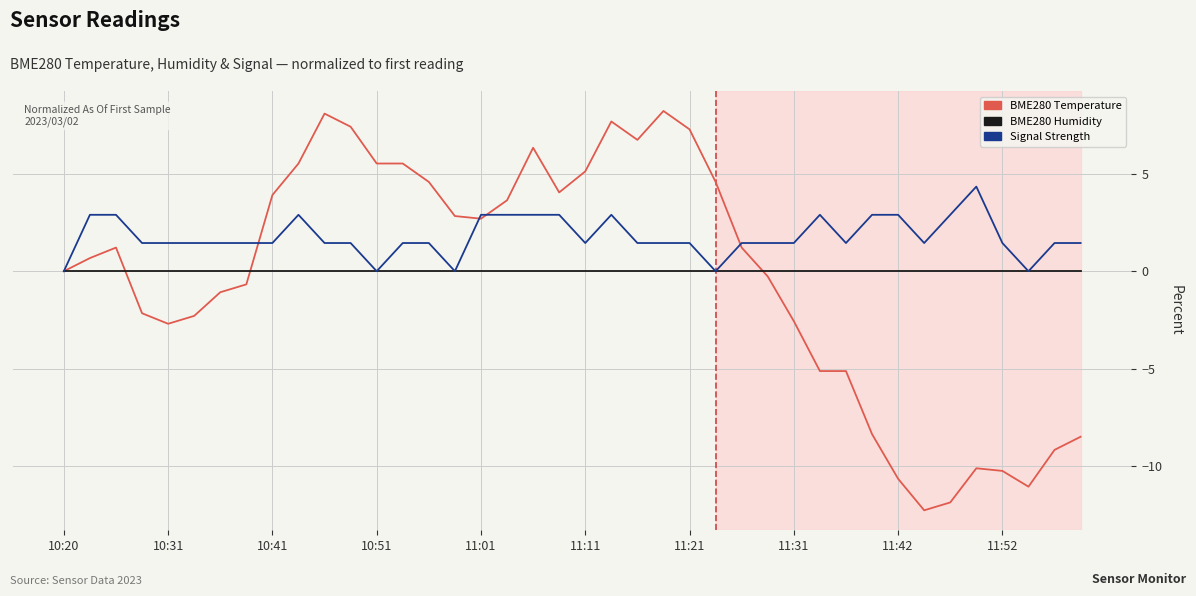

Which series has the largest range (max minus min)?

BME280 Temperature